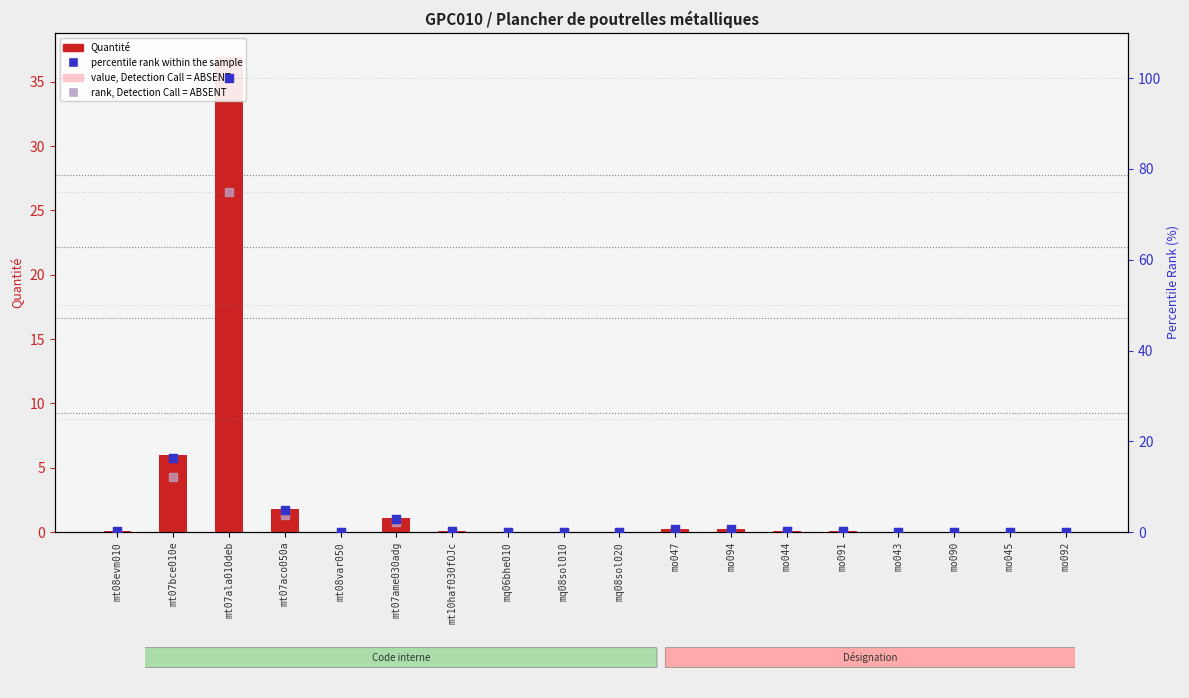

At how many categories does at least one series exceed 27?

1